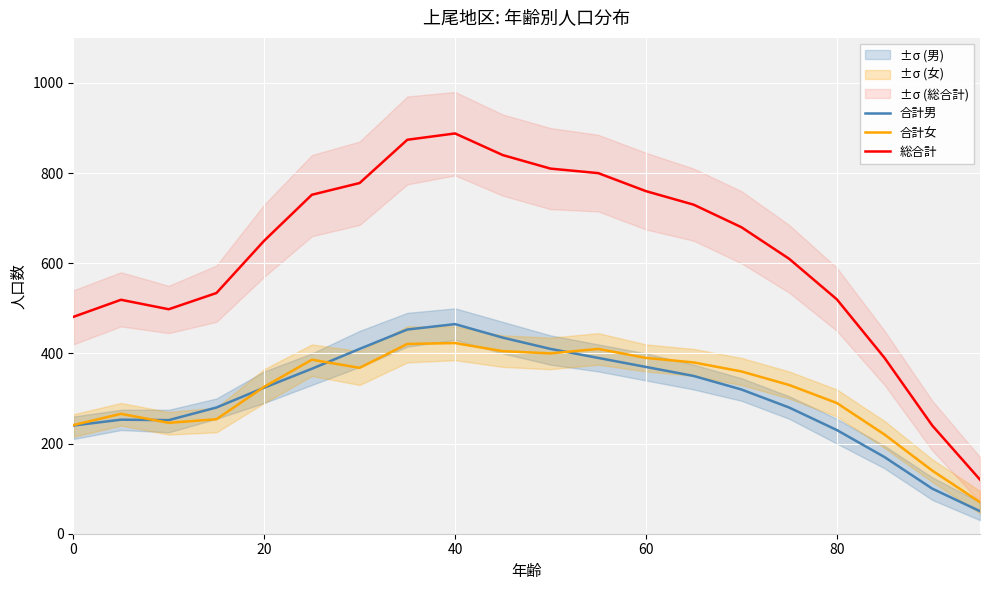

What is the approximate value of 合計男 at 40, to the nearest 5?

465